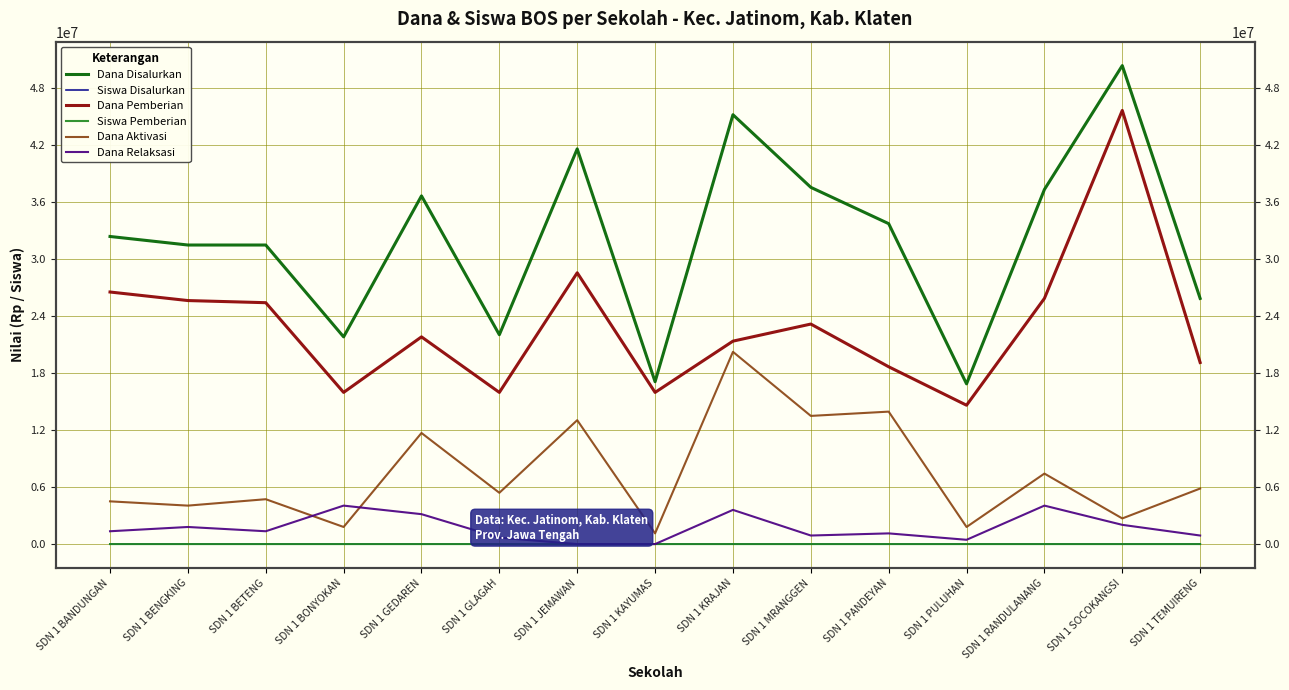

What is the total value across all series at SDN 1 GLAGAH?

44100096